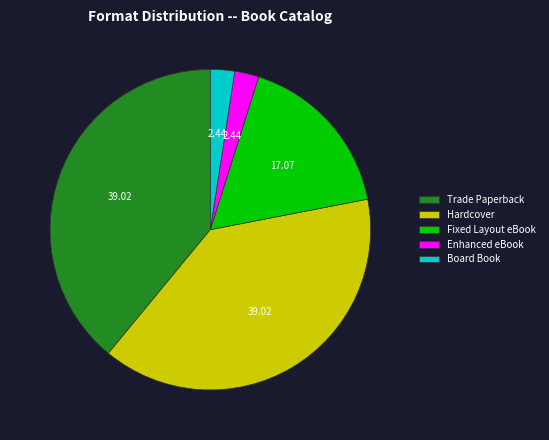

Is the sum of Board Book and Trade Paperback greater than half?

No